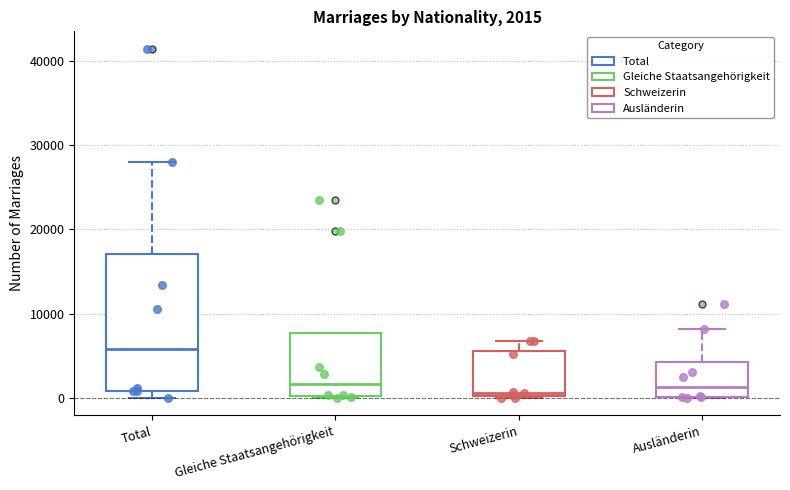

Comparing the boxes themselves (not the whiskers), which one is the tallest?

Total